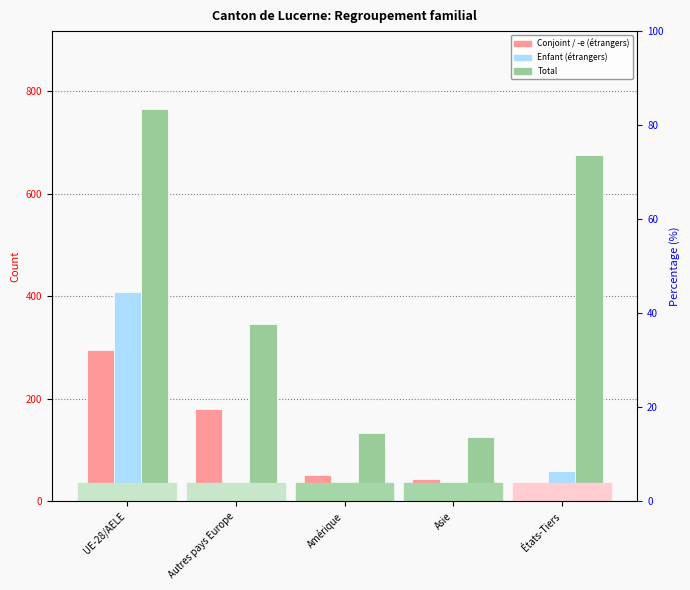

What are all the series names shown in the legend?

Conjoint / -e (étrangers), Enfant (étrangers), Total